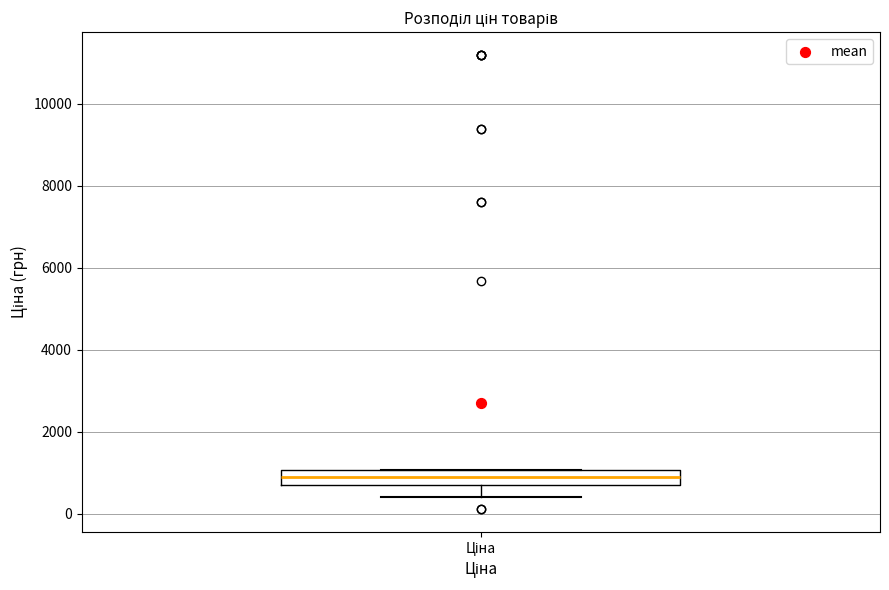

Where is the upper edge of the box for Ціна on the y-axis? The values are not printed on the chart, so give them approximately, as read against the axis.

1000